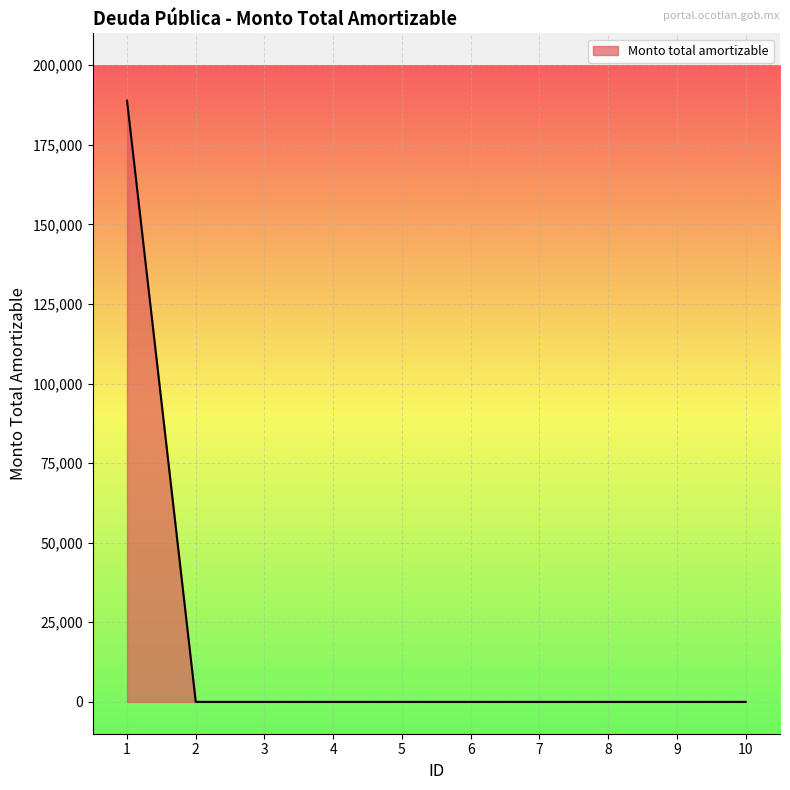

Reading left to right, extract all data points from this chart.

1=188853.1	2=0.0	3=0.0	4=0.0	5=0.0	6=0.0	7=0.0	8=0.0	9=0.0	10=0.0